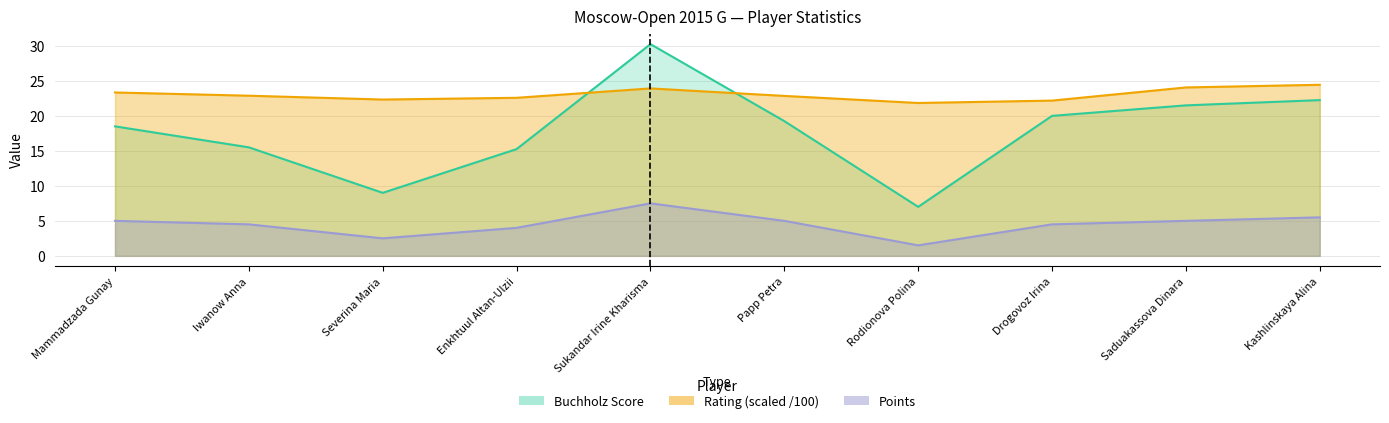

Which category has the lowest value in the Rating series?

Rodionova Polina